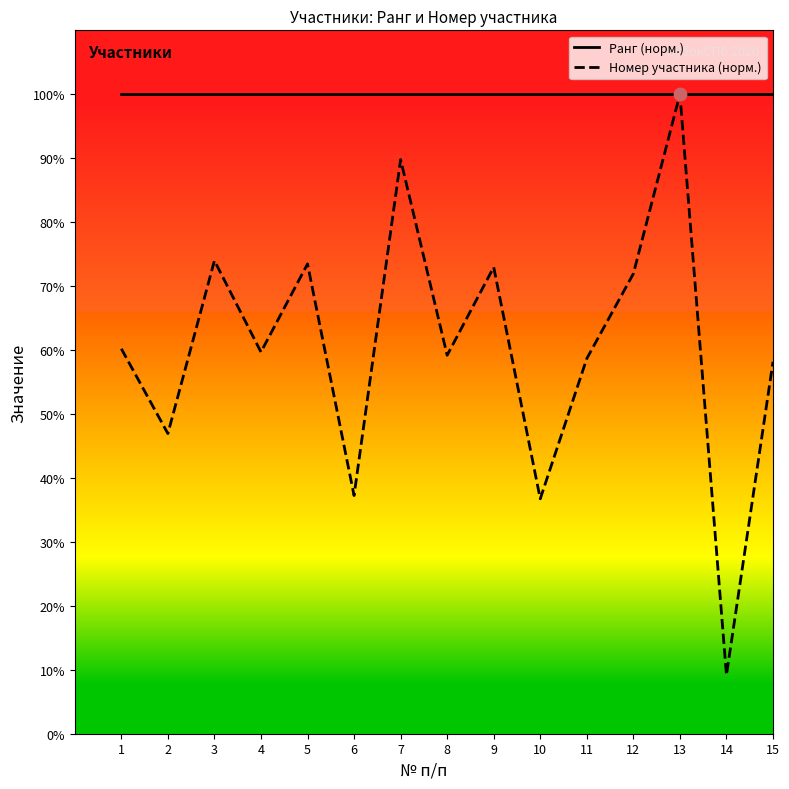

At which category is the sum across all series the highest?

13